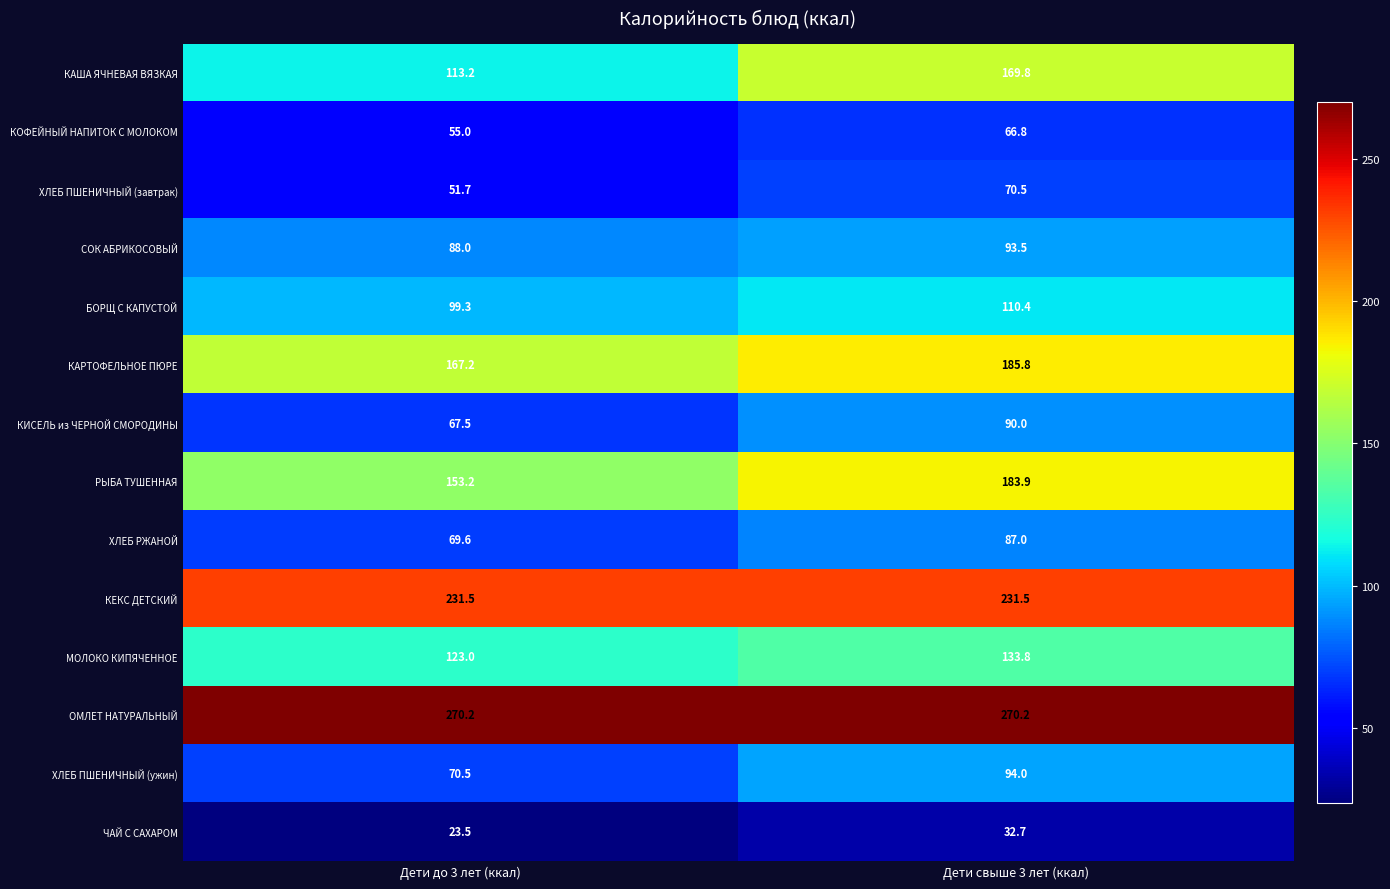

At which label does КАРТОФЕЛЬНОЕ ПЮРЕ first exceed 185?

Дети свыше 3 лет (ккал)